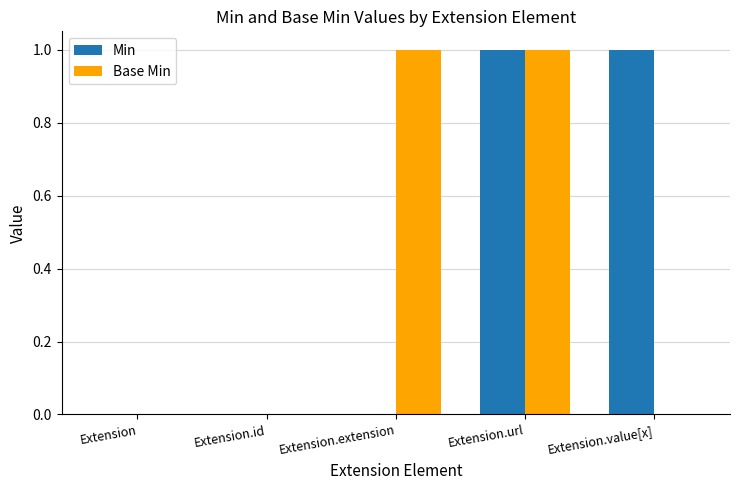

Count the Min values in the range 0 to 1.

5